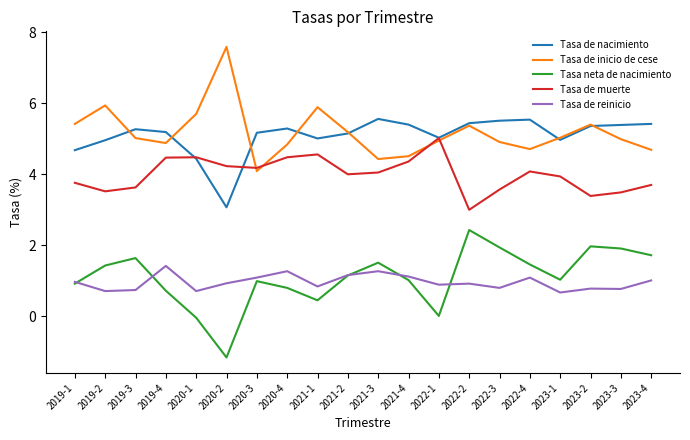

What position from the left is 2020-4?

8